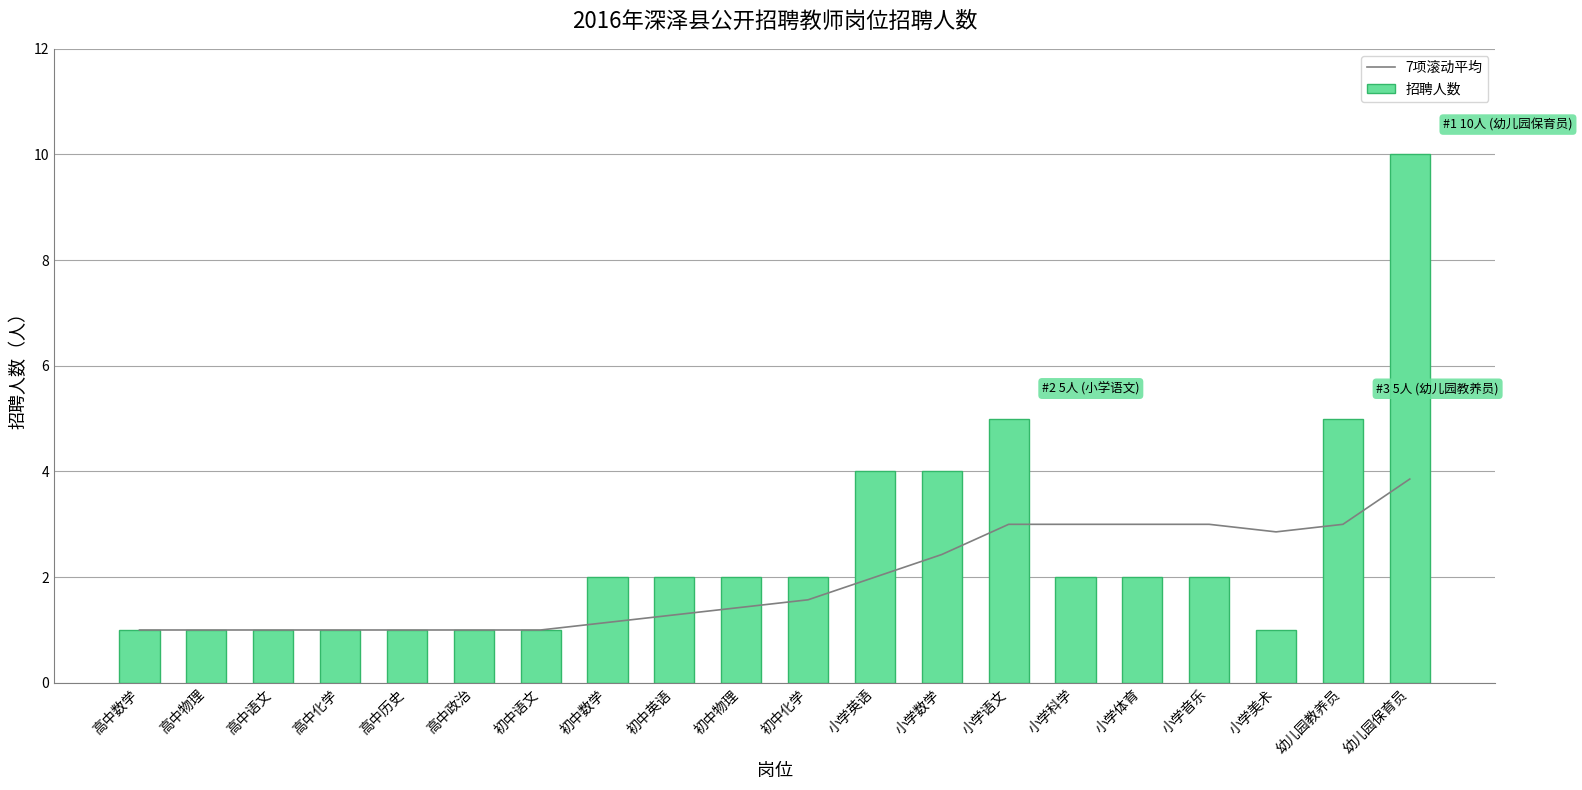

What is the label of the 3rd bar from the left?

高中语文